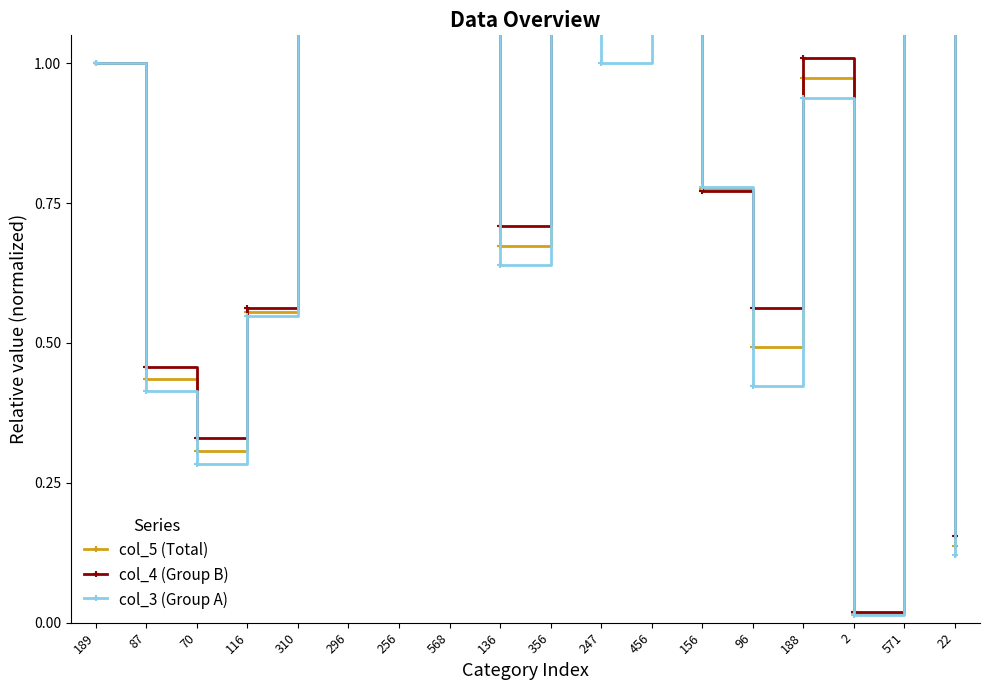

Rank the categories by col_4 (Group B) value from highest to lowest.

571, 568, 456, 310, 296, 356, 256, 247, 188, 189, 156, 136, 116, 96, 87, 70, 22, 2